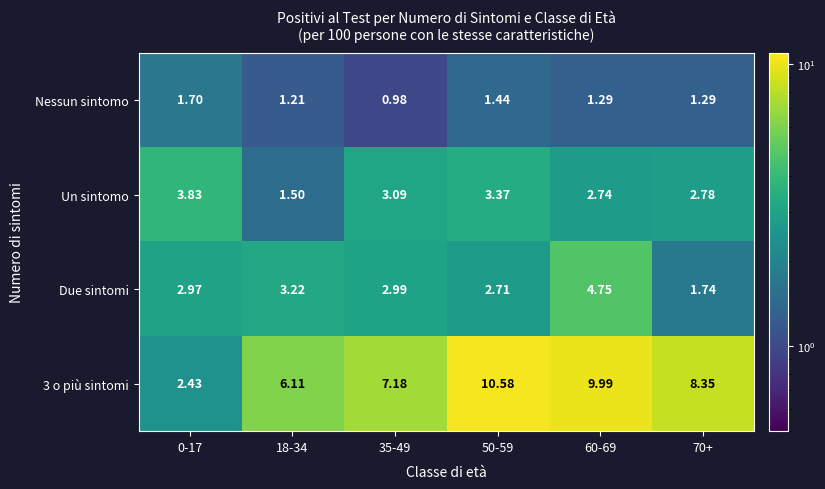

Which series changed the most between 35-49 and 70+?

Due sintomi